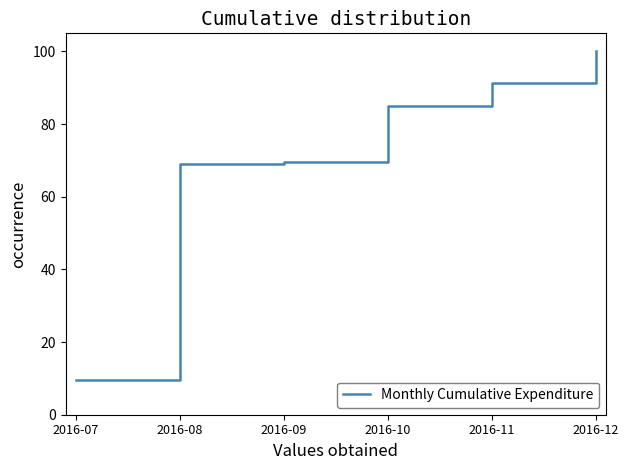

Is this an area chart (filled region under the line)?

No